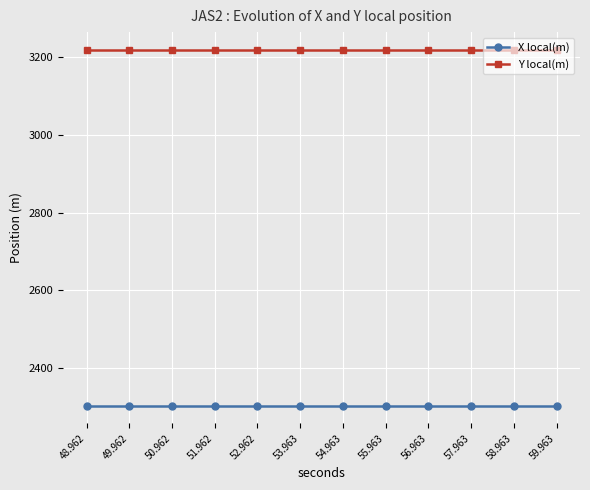

What value does the Y local(m) series have at 51.962?

3219.5